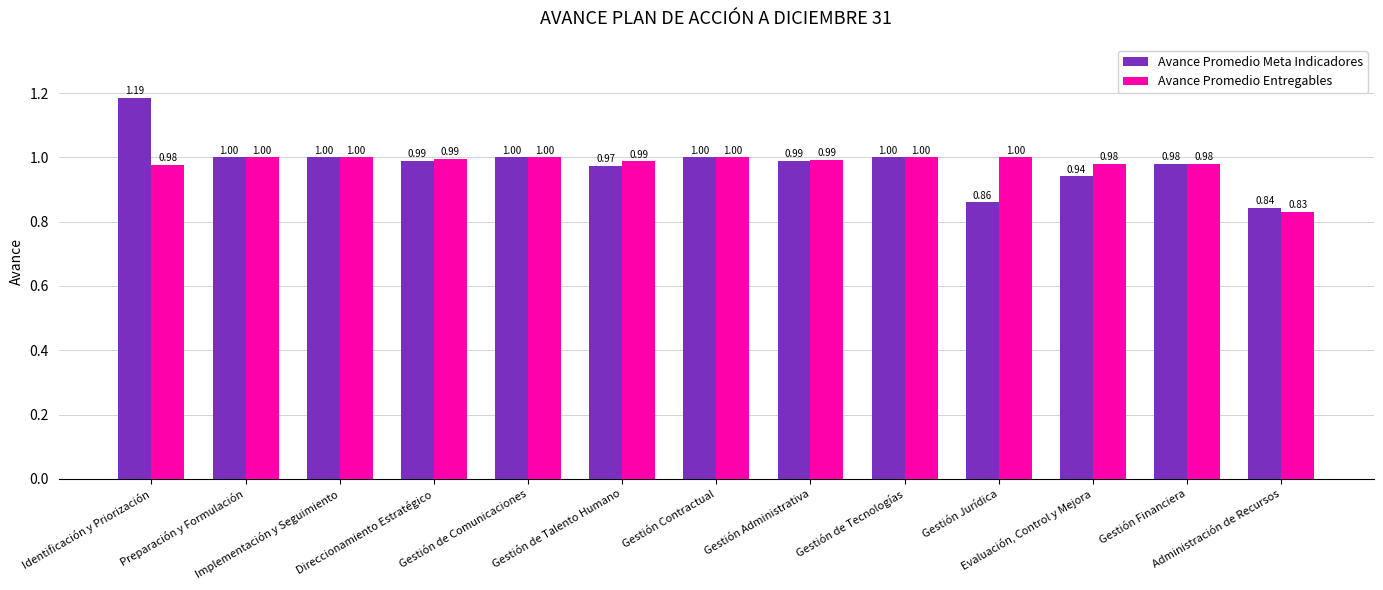

List the series in order of their peak value, lowest first.

Avance Promedio Entregables, Avance Promedio Meta Indicadores